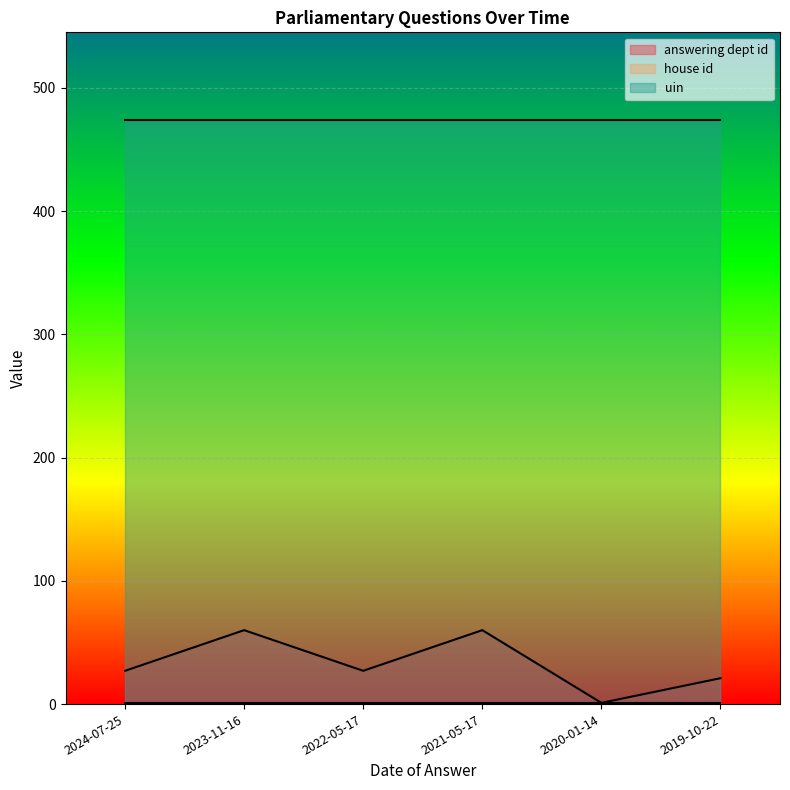

Which category has the highest value in the uin series?

2024-07-25